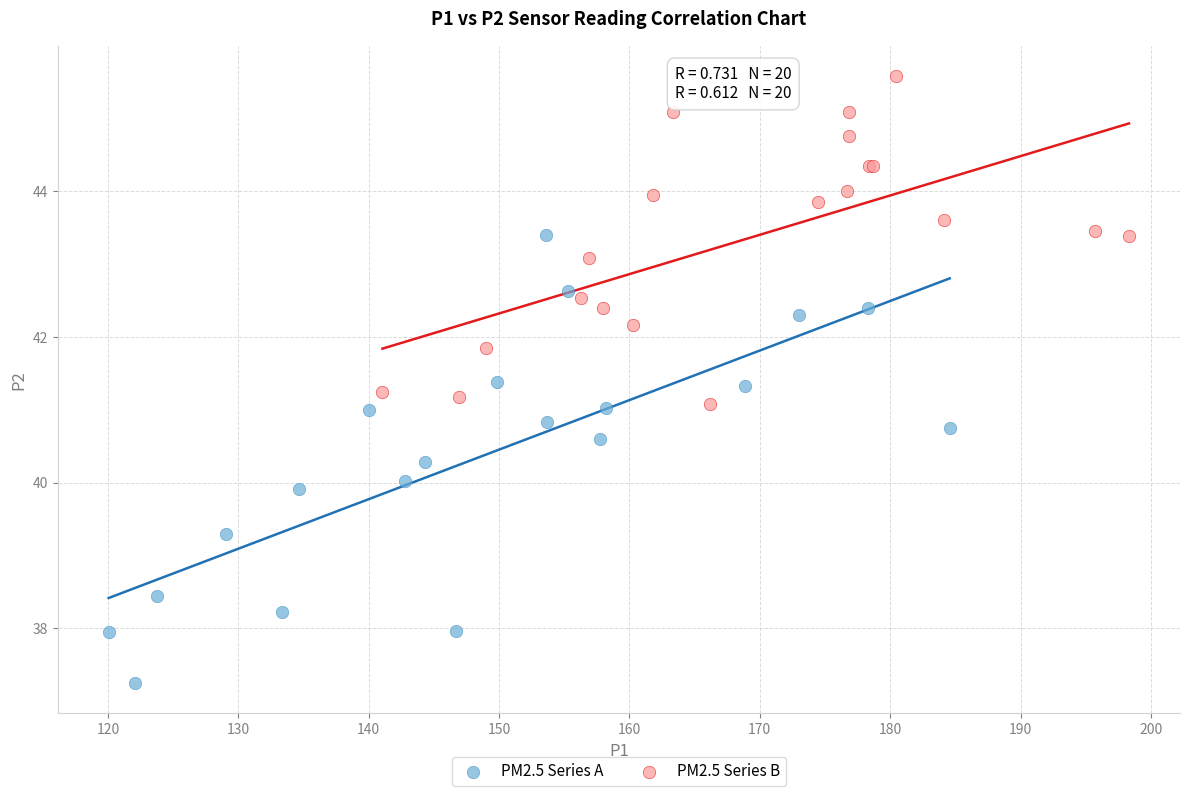

Which series reaches the maximum Y coordinate?

PM2.5 Series B